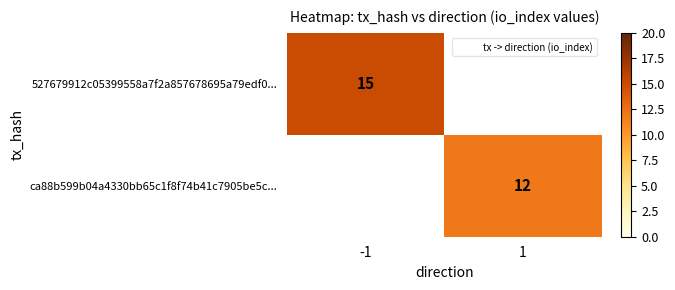

List the labels in order of ca88b599b04a4330bb65c1f8f74b41c7905be5c... value, largest first.

-1, 1